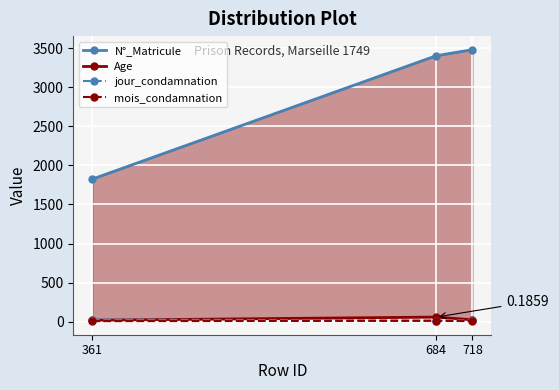

What is the value of the mois_condamnation point at the 3rd from the left?

8